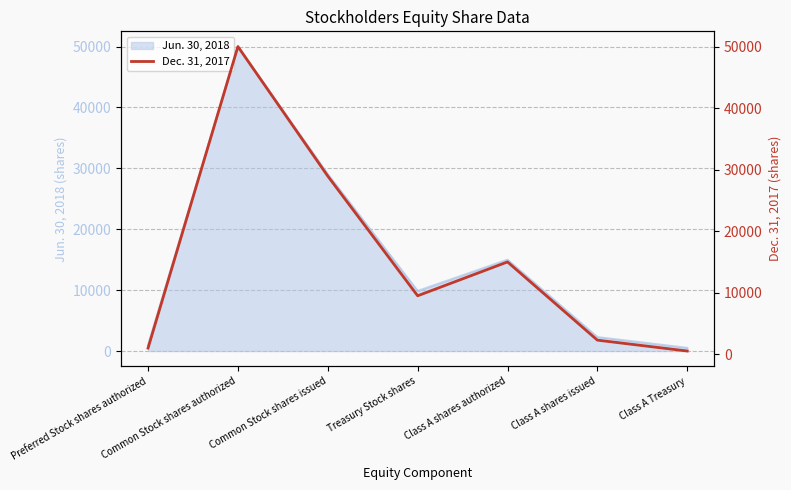

How many data points does each series have?

7